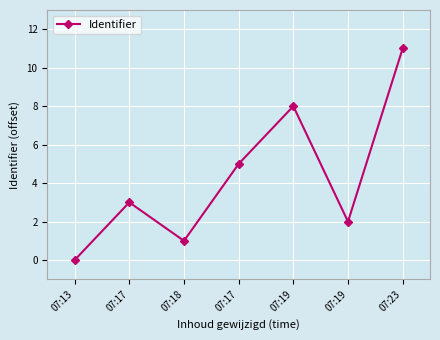

How many data points are less than 3?

3